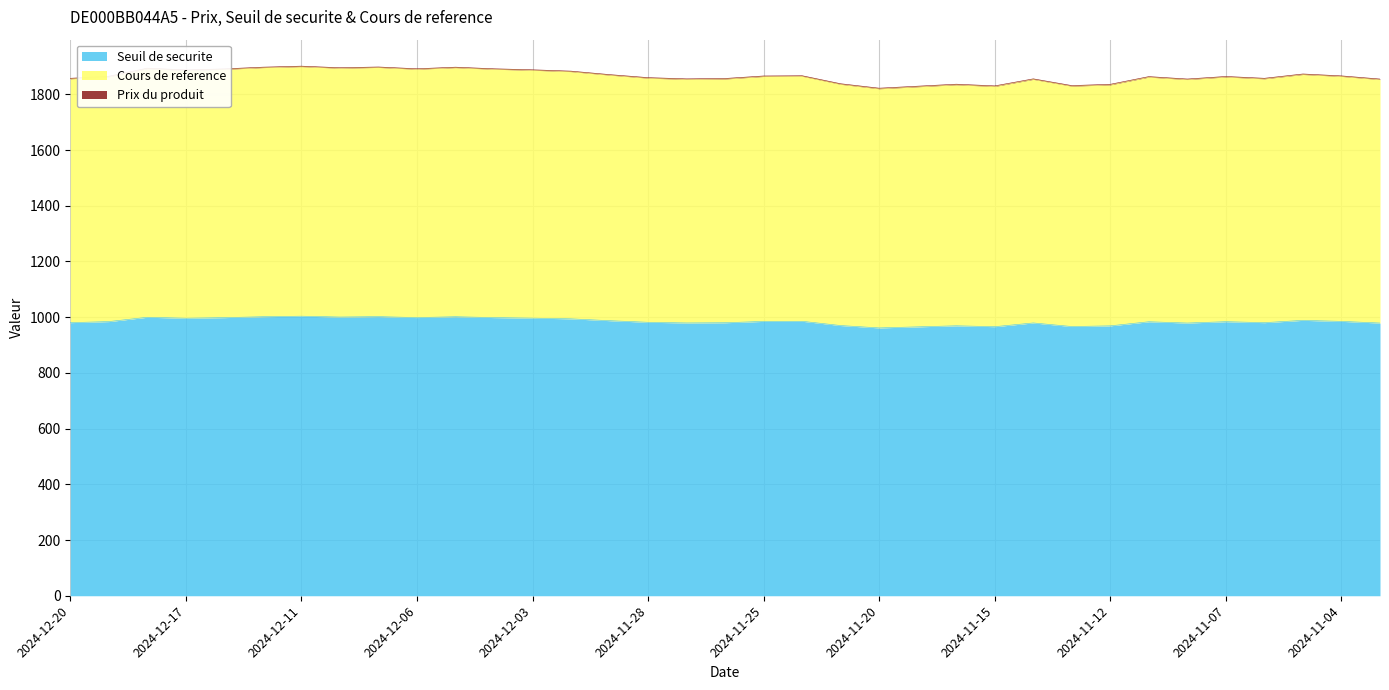

True or false: Seuil de securite and Prix du produit cross at least once.

False